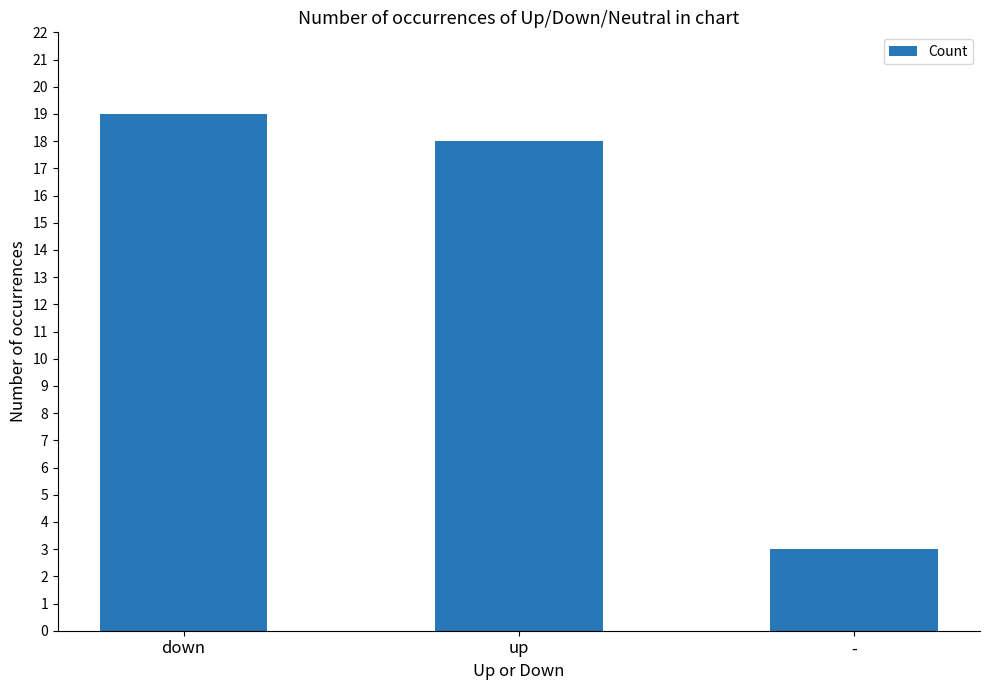

What is the ratio of the value at down to the value at -?

6.3